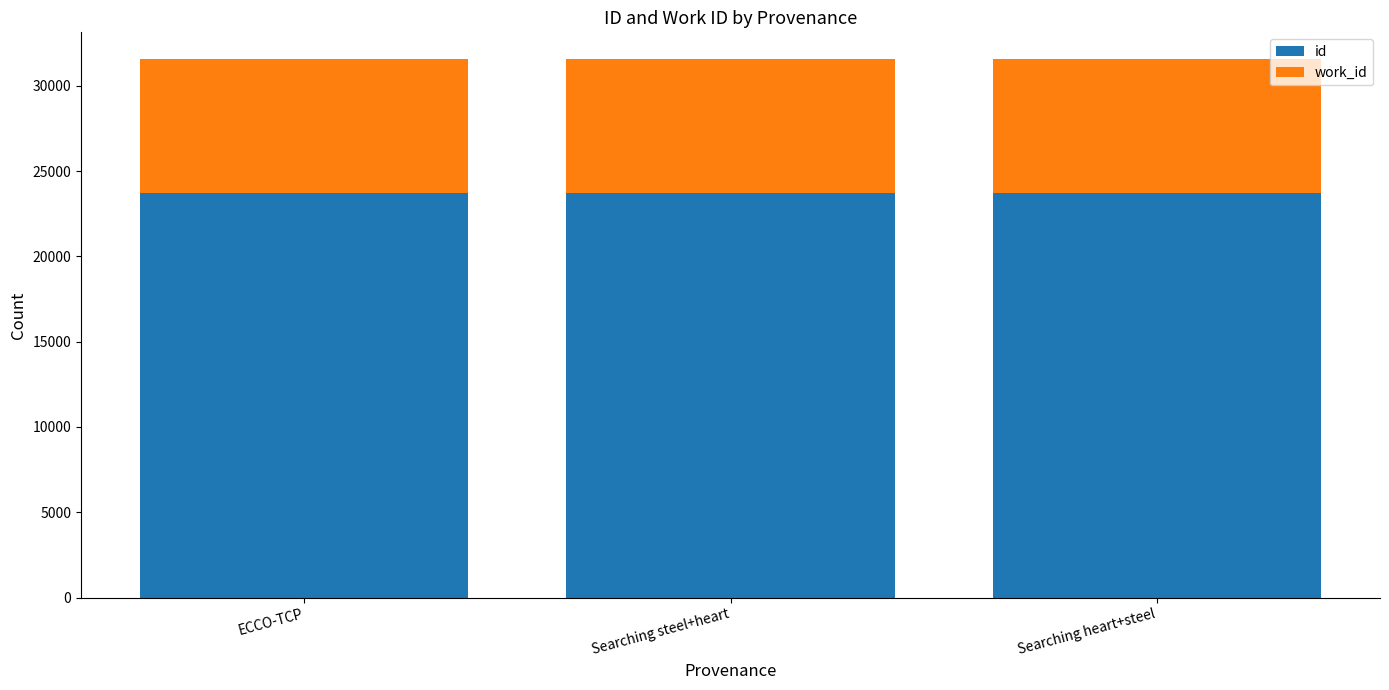

What is the sum of all id values?

71086